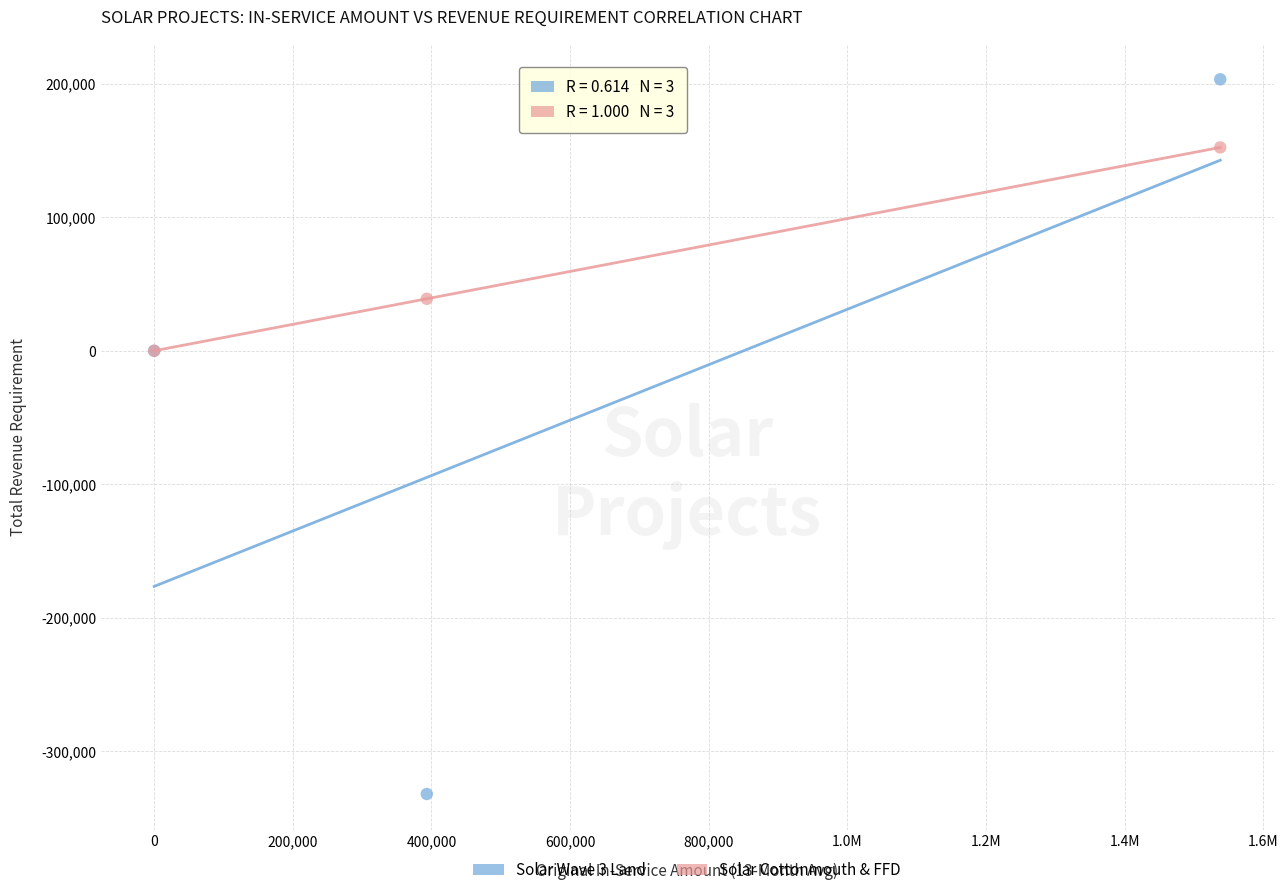

In the Solar Cottonmouth & FFD series, what Y value is closest to 76149?

38945.9